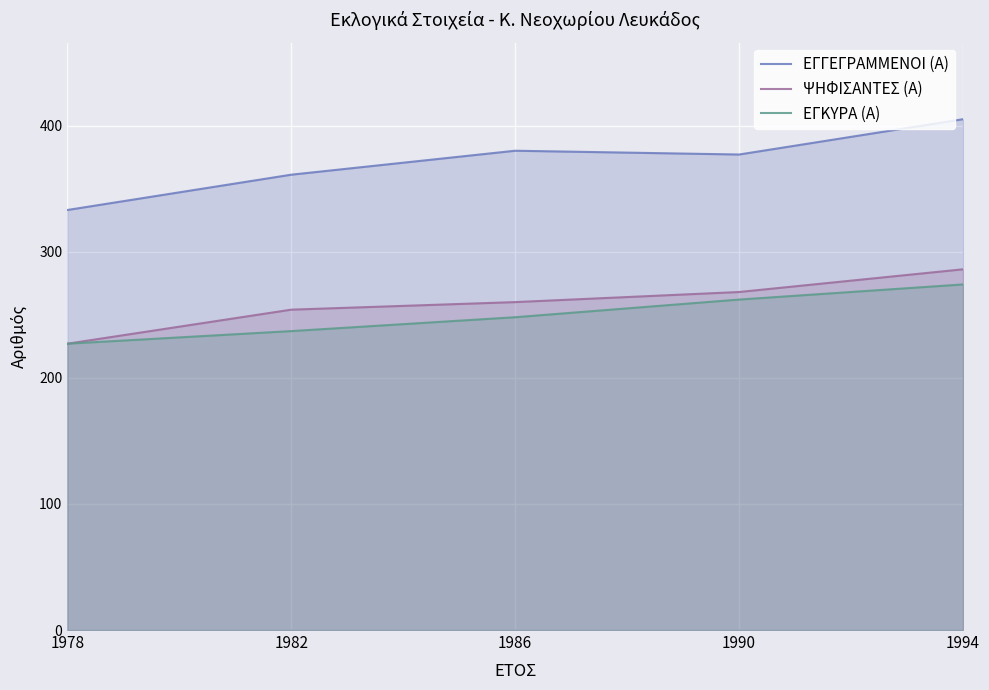

Count the number of data series in this chart.

3